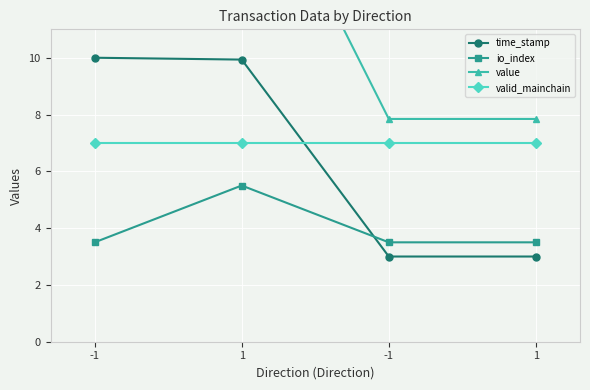

How many io_index values are between 3 and 5?

3